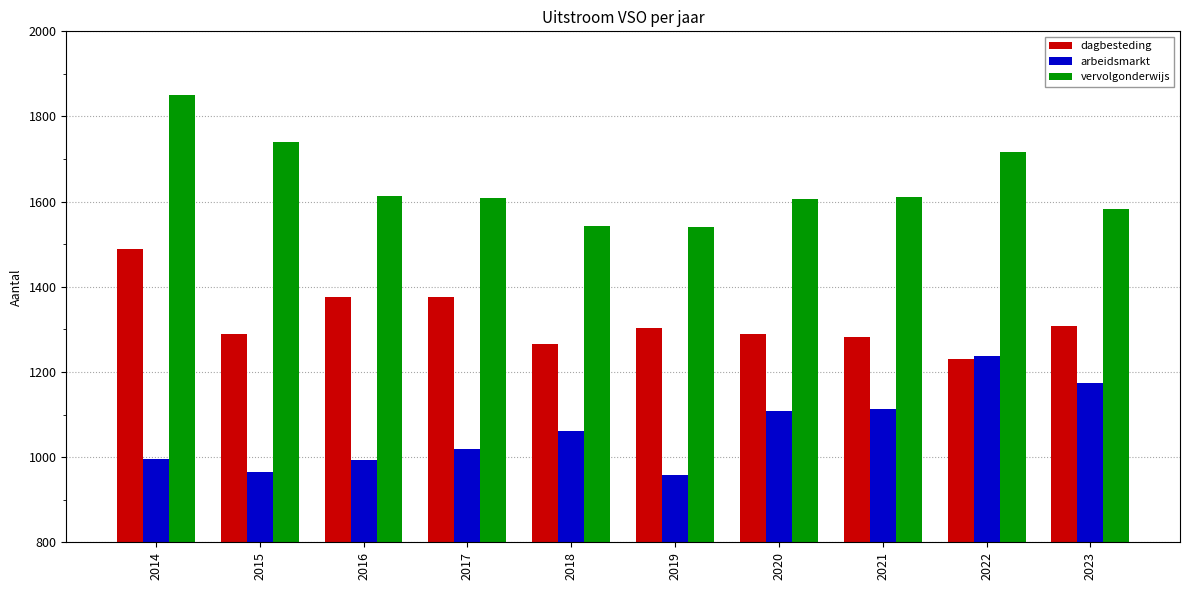

What is the difference between the dagbesteding values at 2021 and 2018?

16